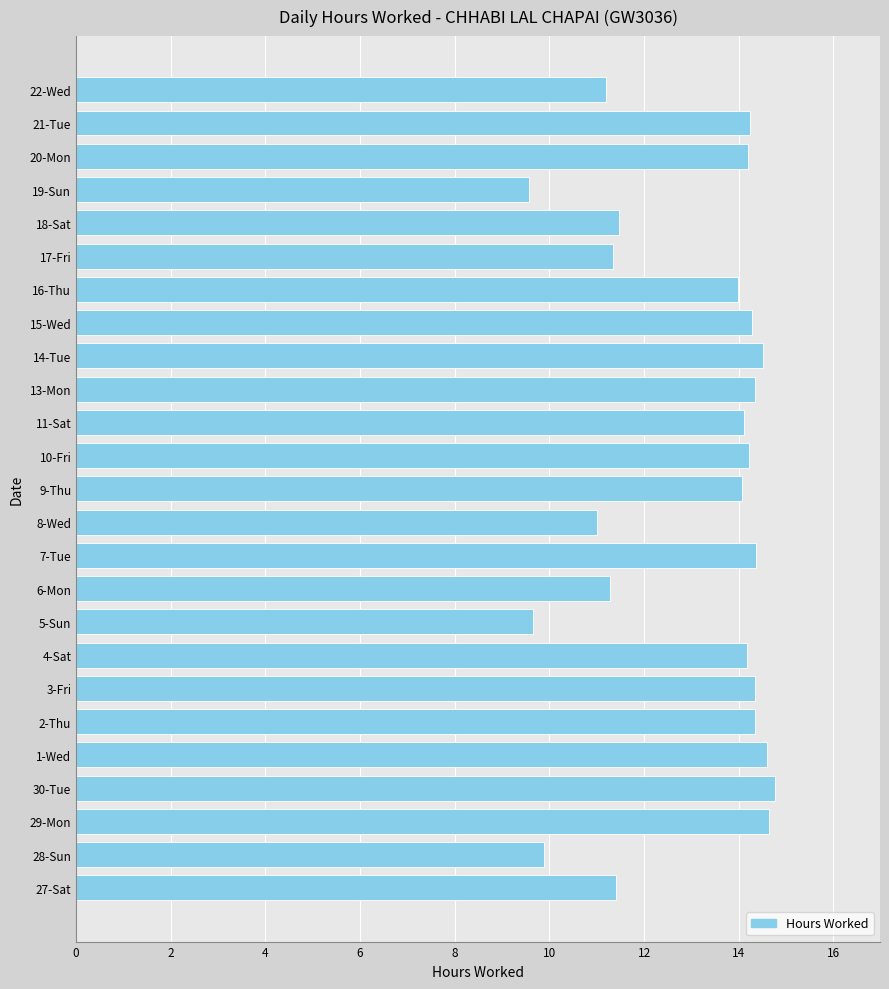

What is the average value?

13.0